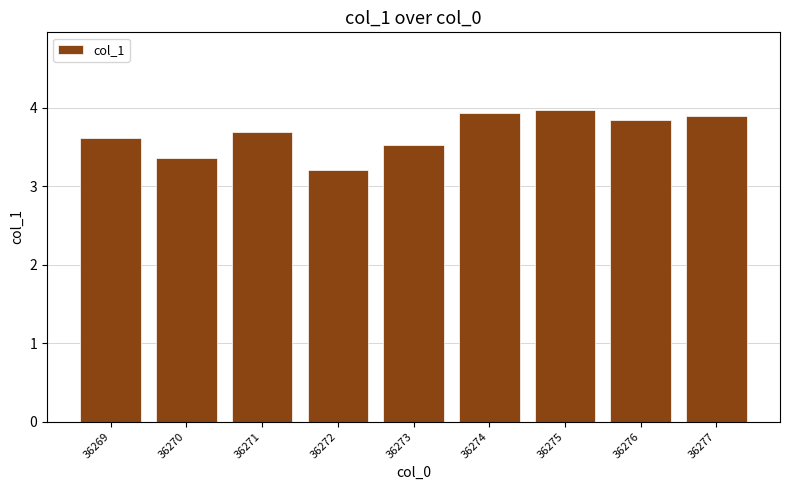

What is the sum of the values at 36277 and 36275?

7.9